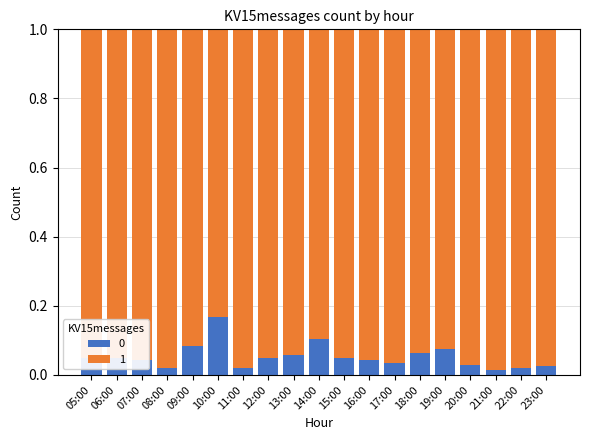

At which label does 0 reach its peak?

10:00